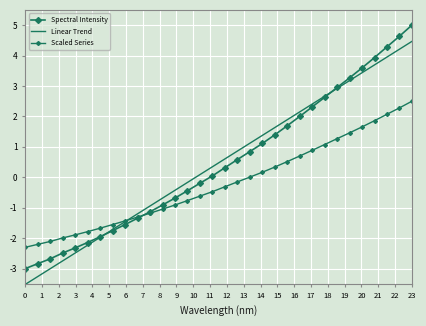

What are all the series names shown in the legend?

Spectral Intensity, Linear Trend, Scaled Series